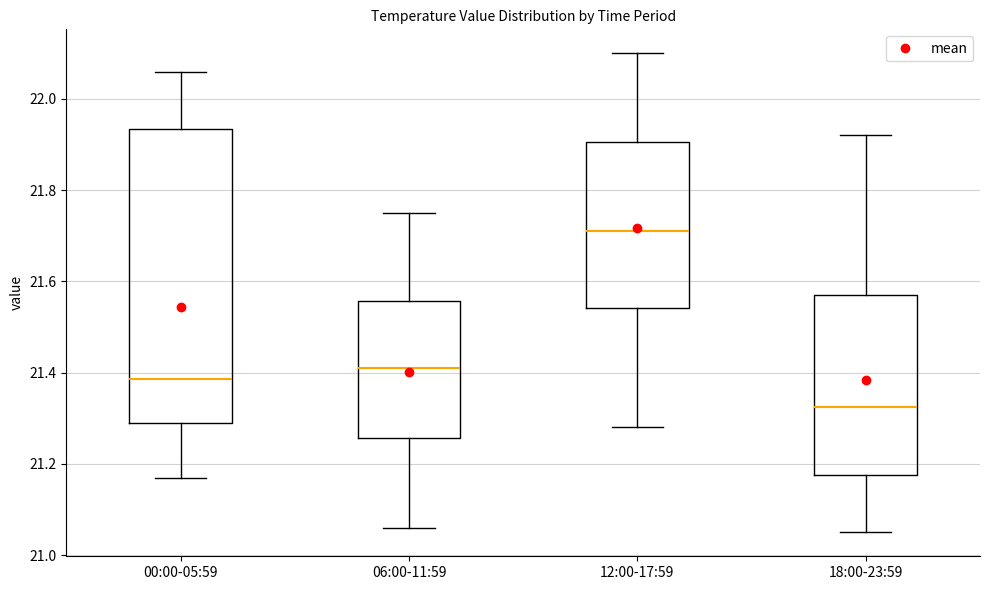

Comparing the boxes themselves (not the whiskers), which one is the tallest?

00:00-05:59